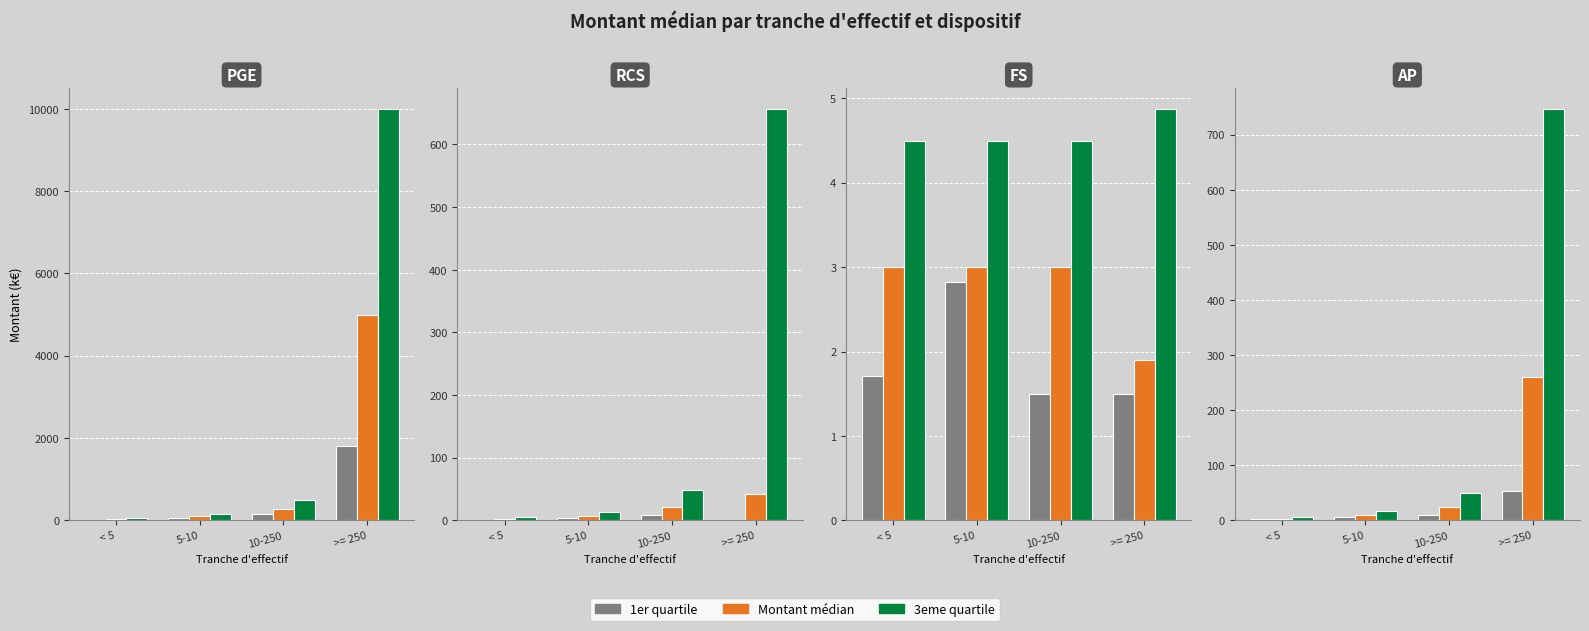

Rank the series by their average value, from lowest to highest.

1er quartile, Montant médian, 3eme quartile